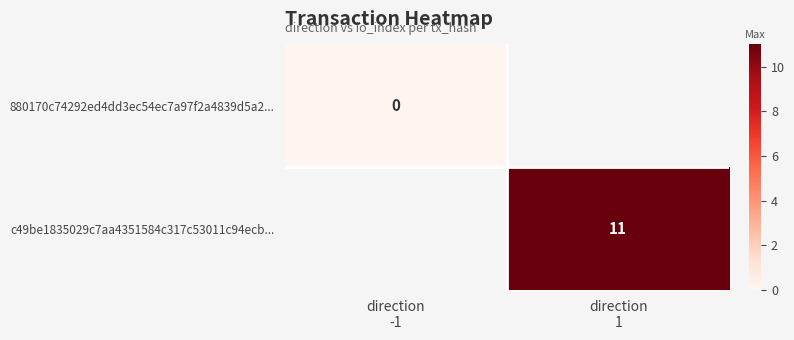

Rank the categories by c49be1835029c7aa4351584c317c53011c94ecb... value from highest to lowest.

direction -1, direction 1